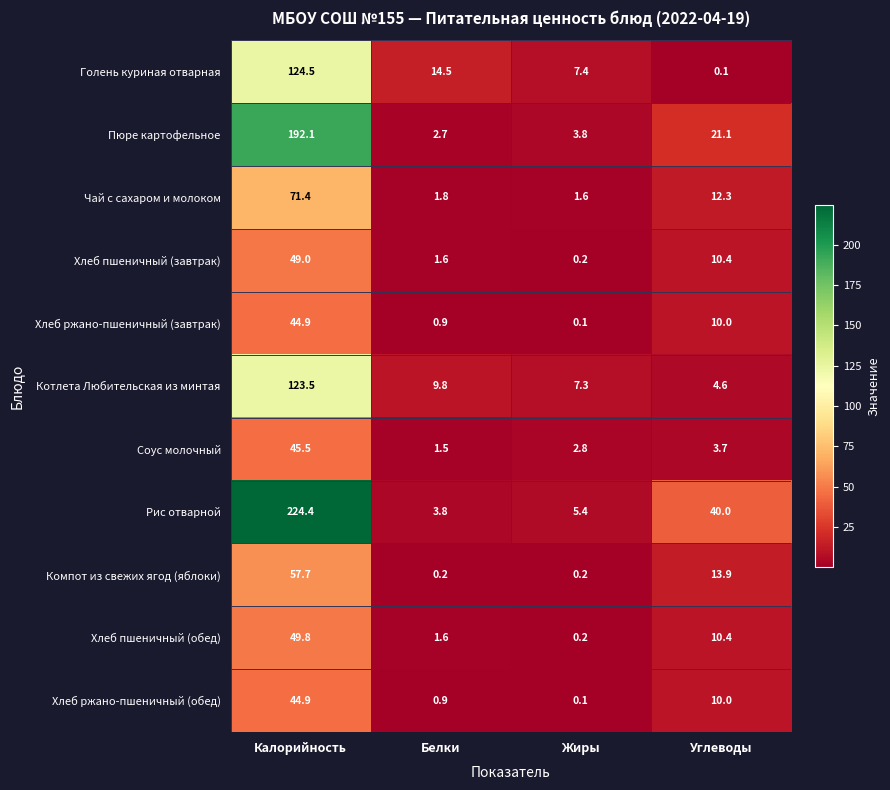

How many data points in Рис отварной are less than 40?

2